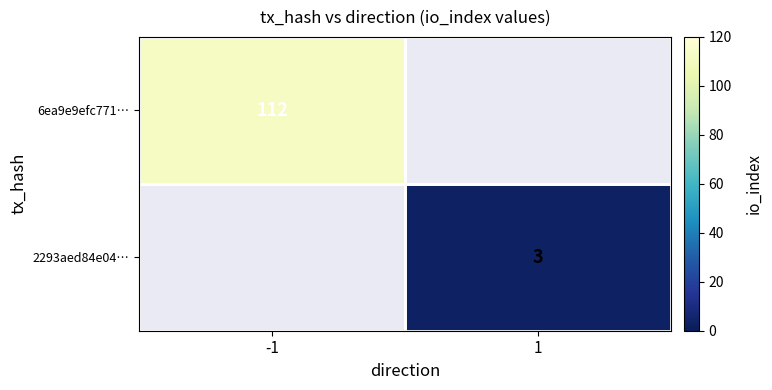

Is it true that 6ea9e9efc771… equals 31.3 at -1?

False